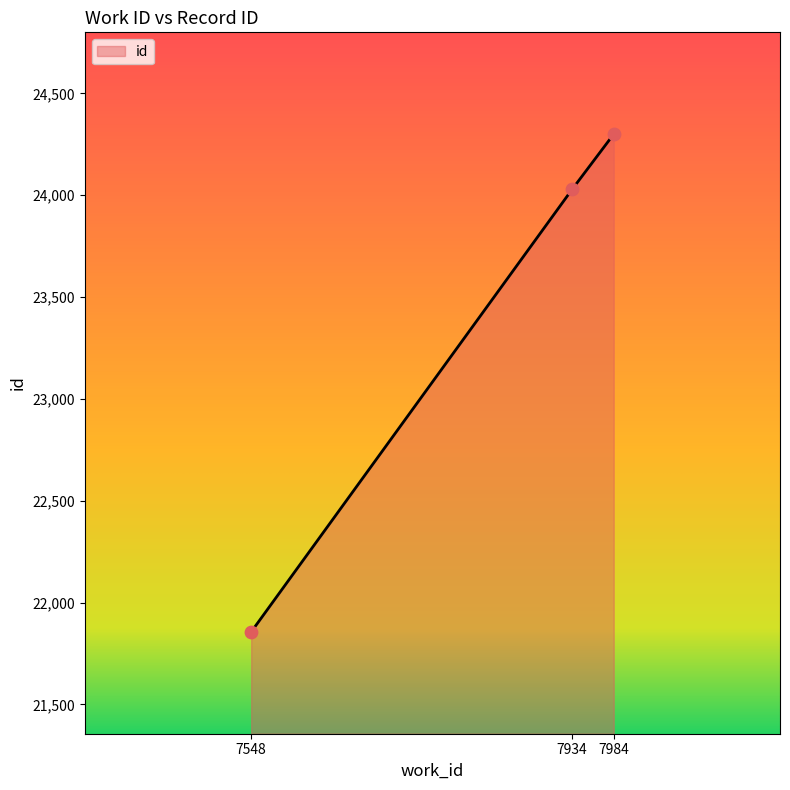

Between 7934 and 7984, which is larger?

7984